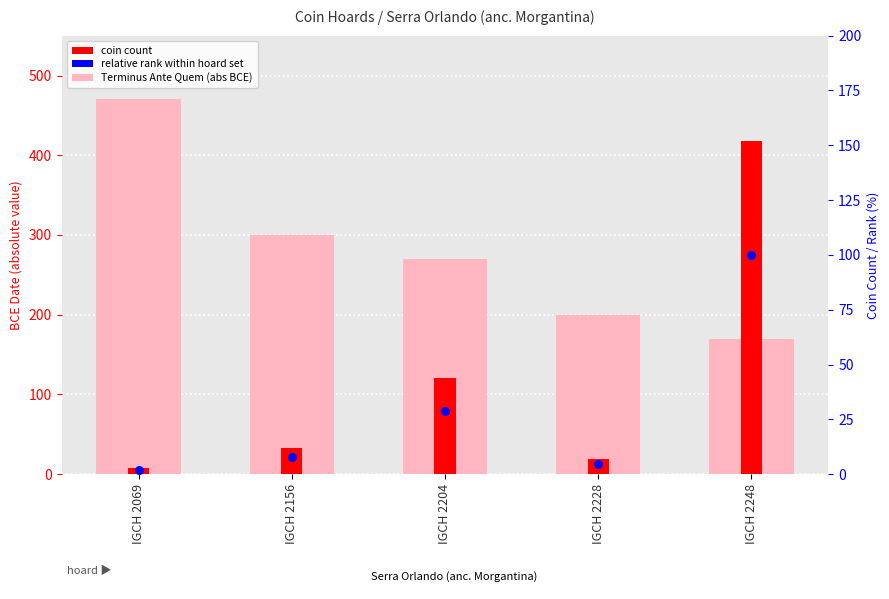

At how many categories does at least one series exceed 281?

2